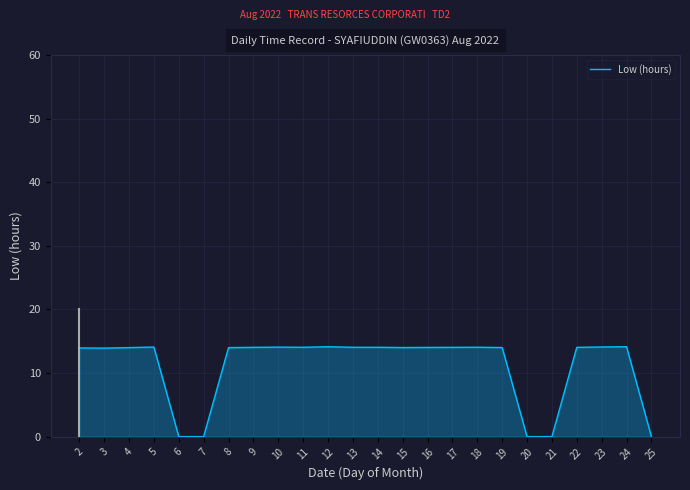

What is the maximum value shown in the chart?

14.1